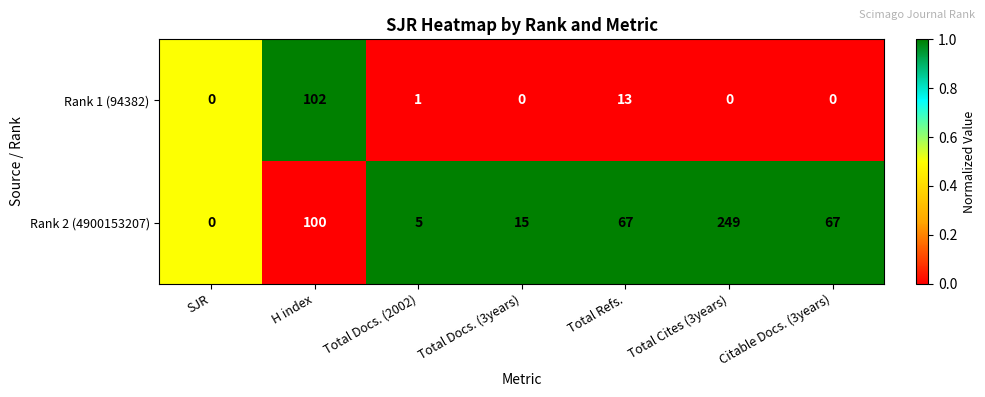

How many values in the Rank 1 (94382) series exceed 0?

3